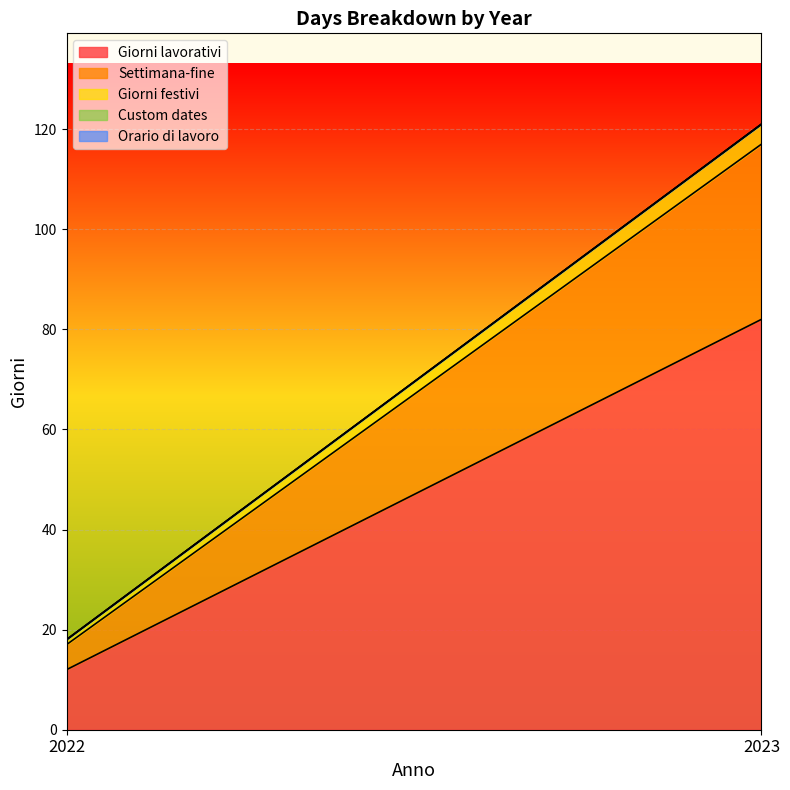

List the series in order of their peak value, lowest first.

Custom dates, Orario di lavoro, Giorni festivi, Settimana-fine, Giorni lavorativi